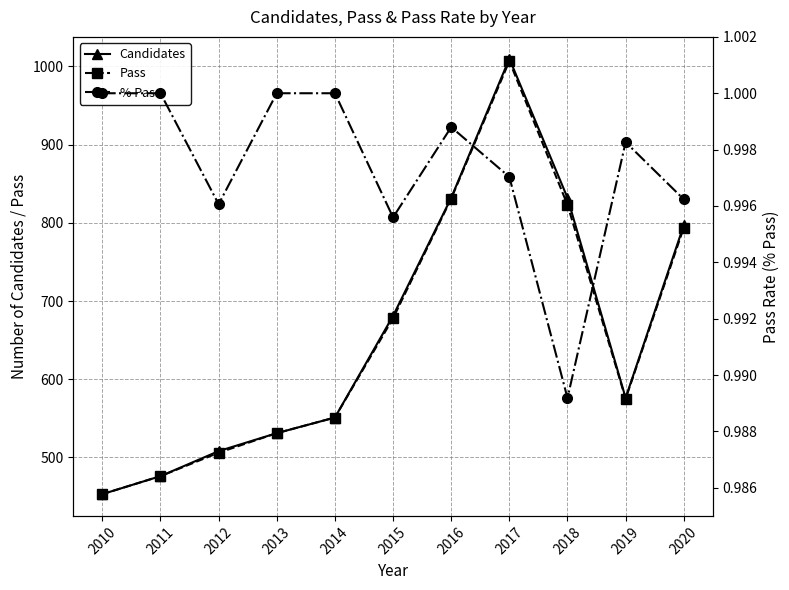

In Candidates, how many points are higher than both neighbors (excluding endpoints)?

1